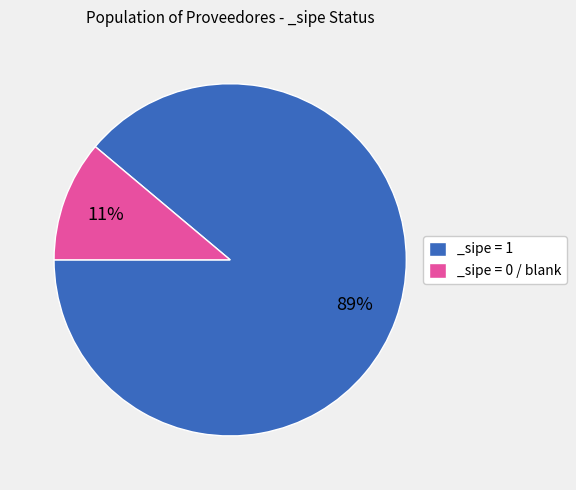

How many slices are in this pie chart?

2